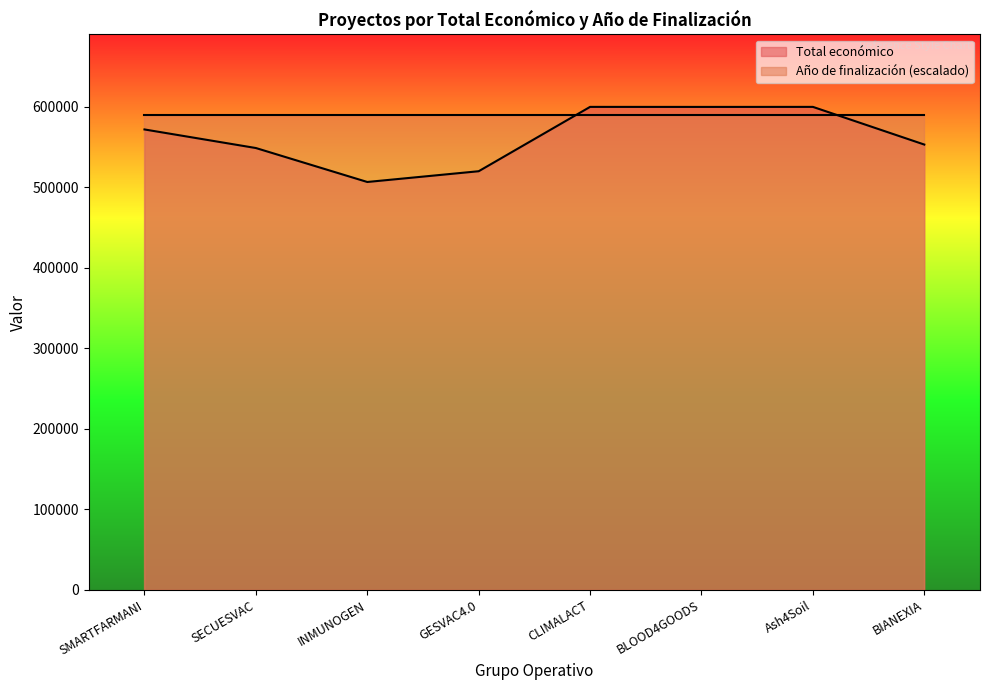

Which label corresponds to the smallest value in the chart?

INMUNOGEN